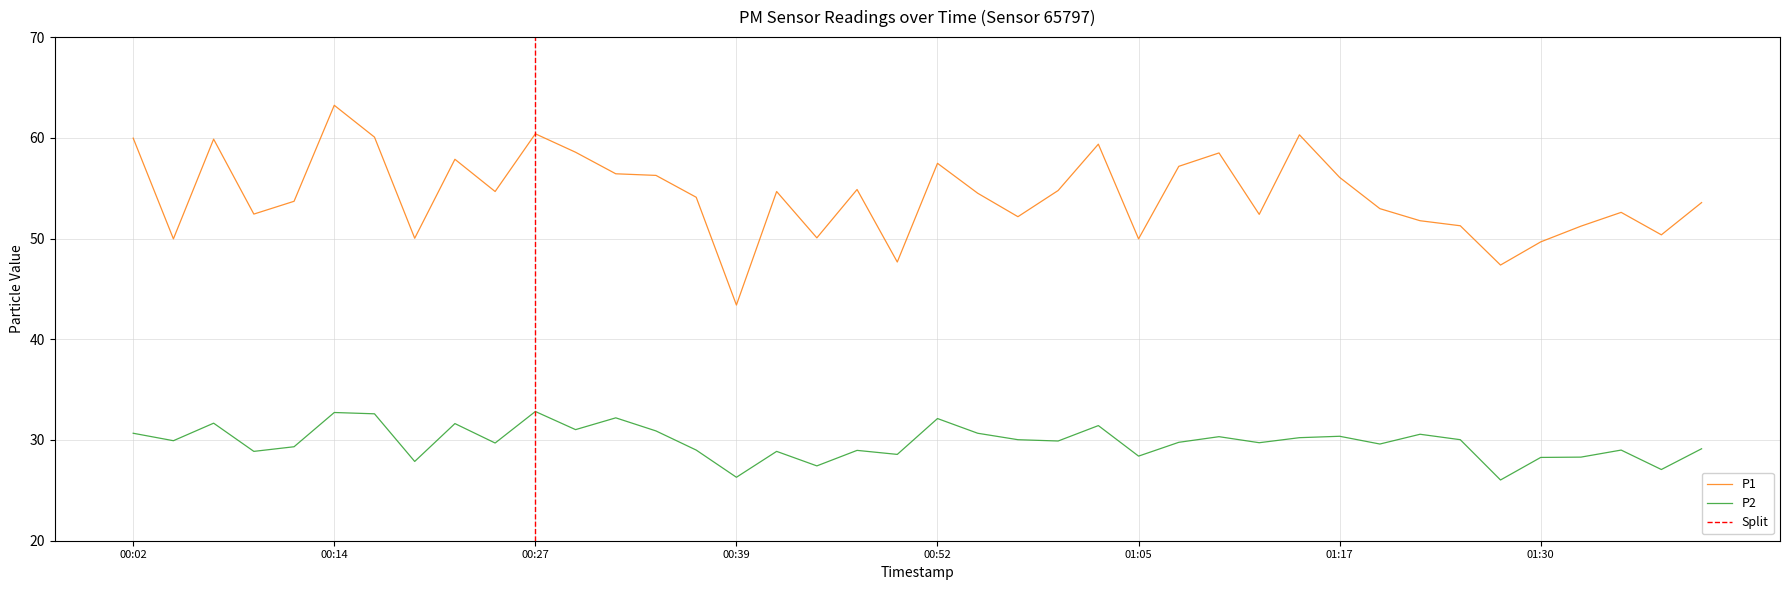

What is the spread (max minus min) of values at 00:57?

22.1